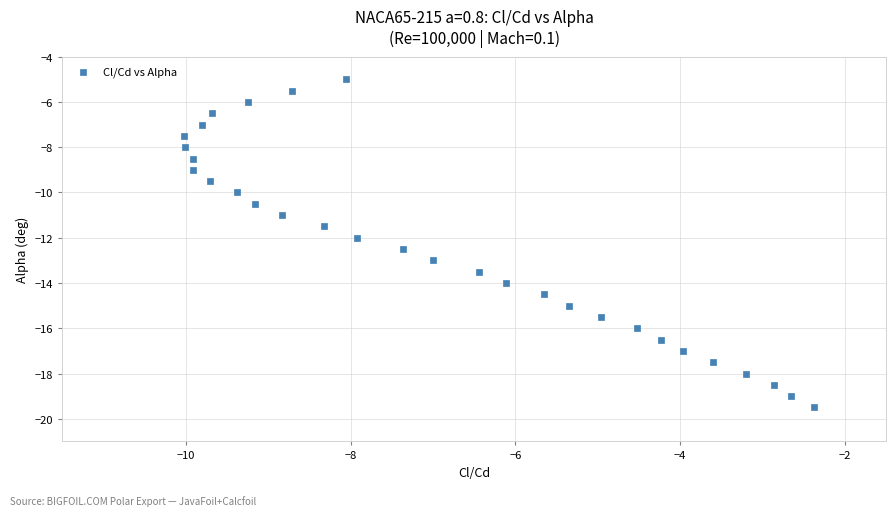

What is the range of X values (max minus min)?

7.6